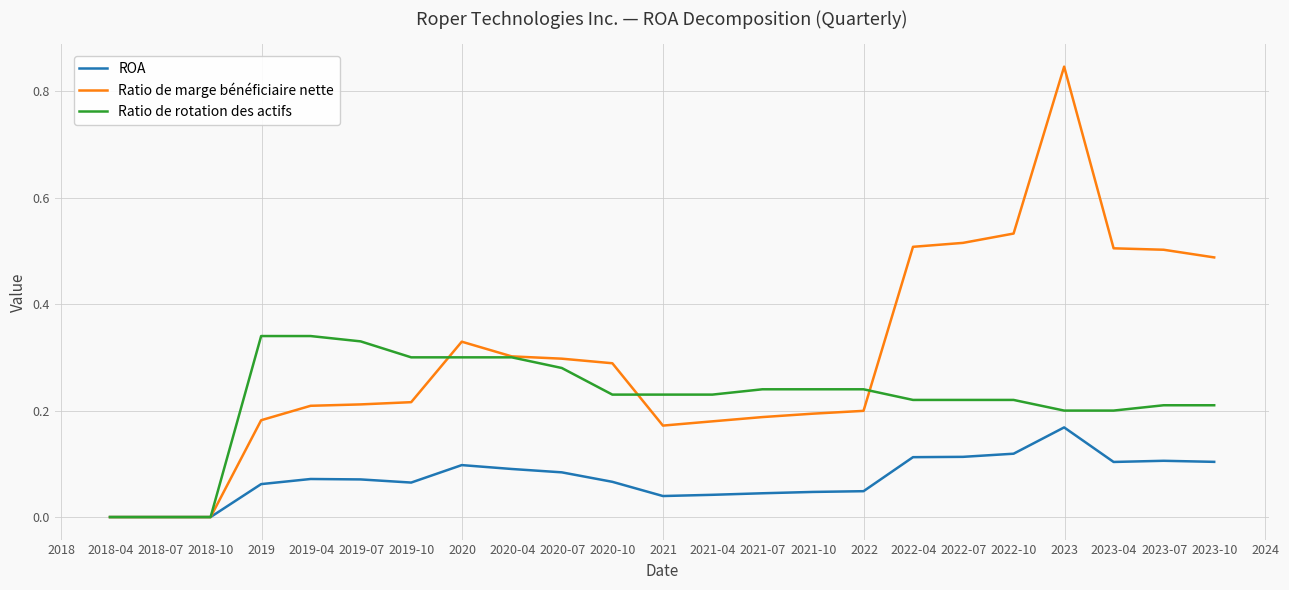

List the series in order of their peak value, highest first.

Ratio de marge bénéficiaire nette, Ratio de rotation des actifs, ROA